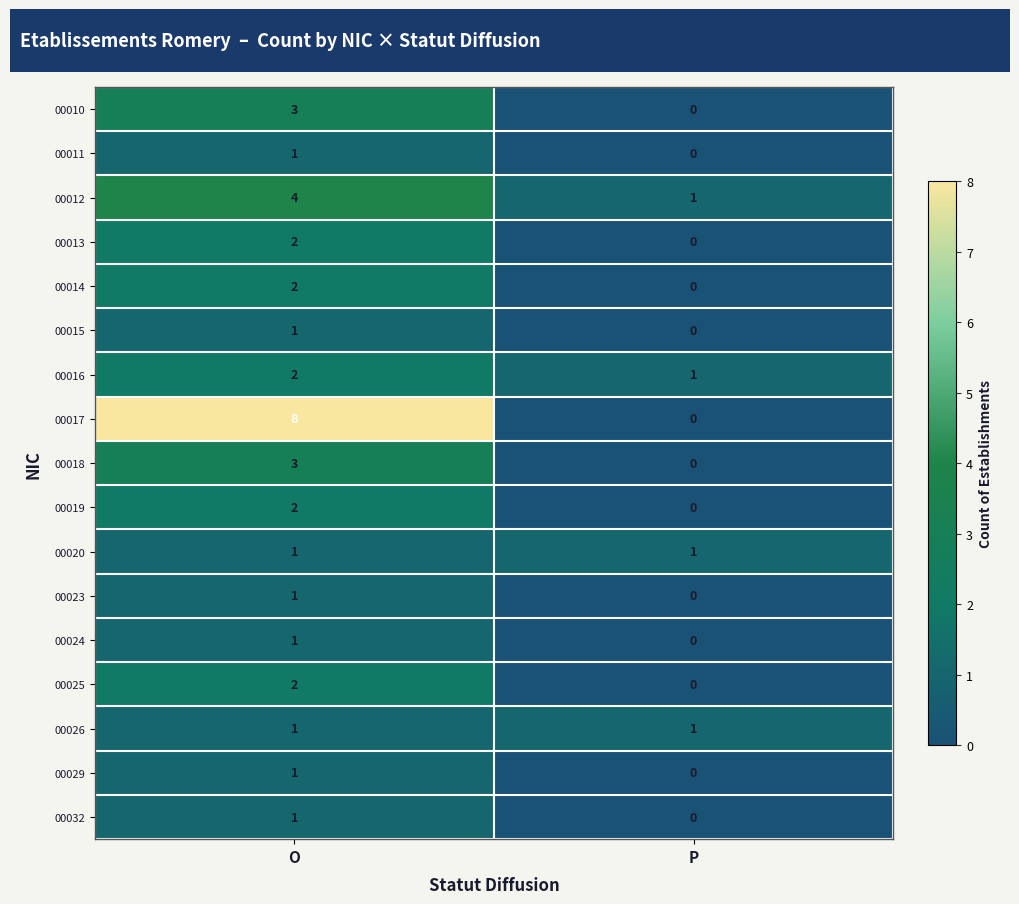

What is the total value across all series at P?

4